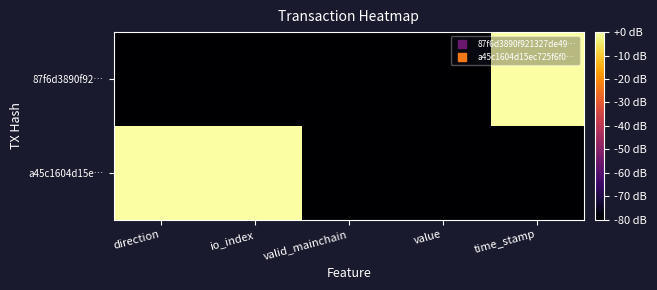

Which category has the lowest value across all series?

direction